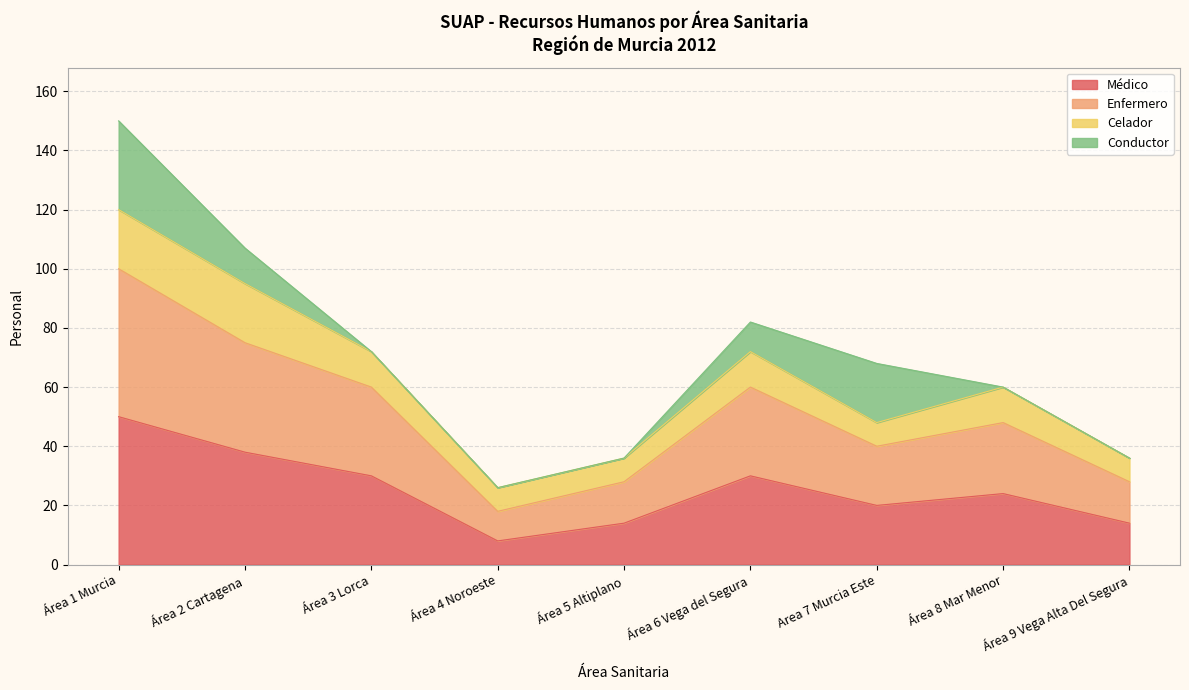

At which category is the sum across all series the highest?

Área 1 Murcia